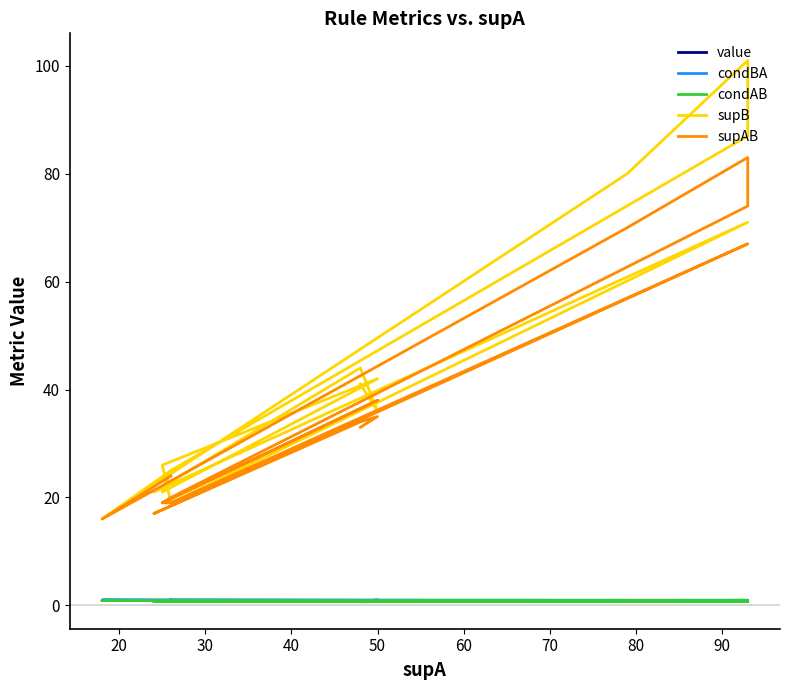

What is the spread (max minus min) of values at 80?

20.2